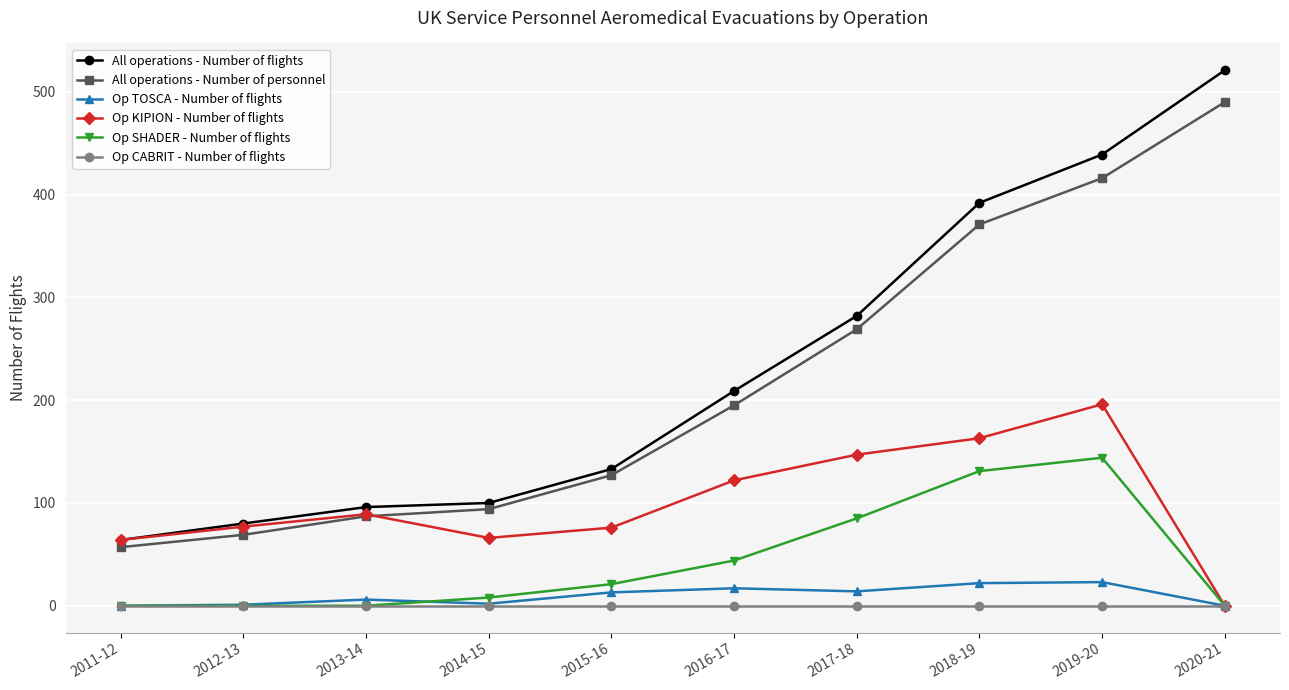

Is it true that All operations - Number of personnel equals 57 at 2011-12?

True